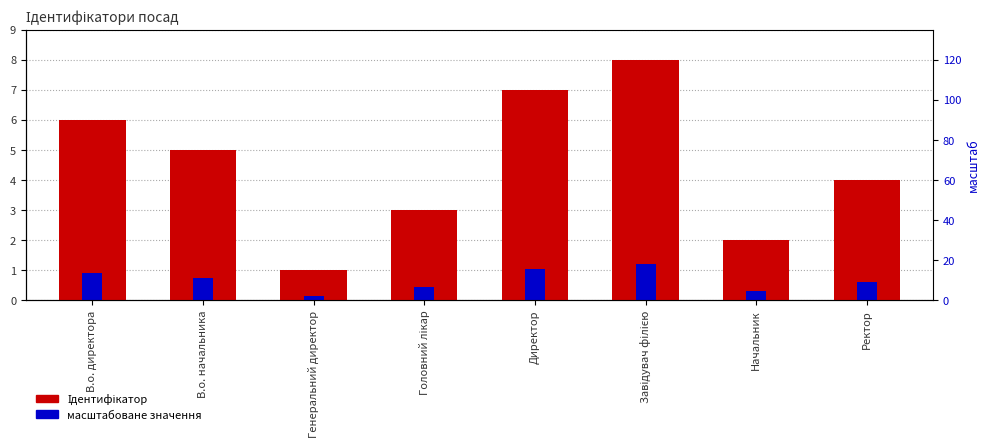

Is it true that масштабоване значення equals 0.5 at Начальник?

False